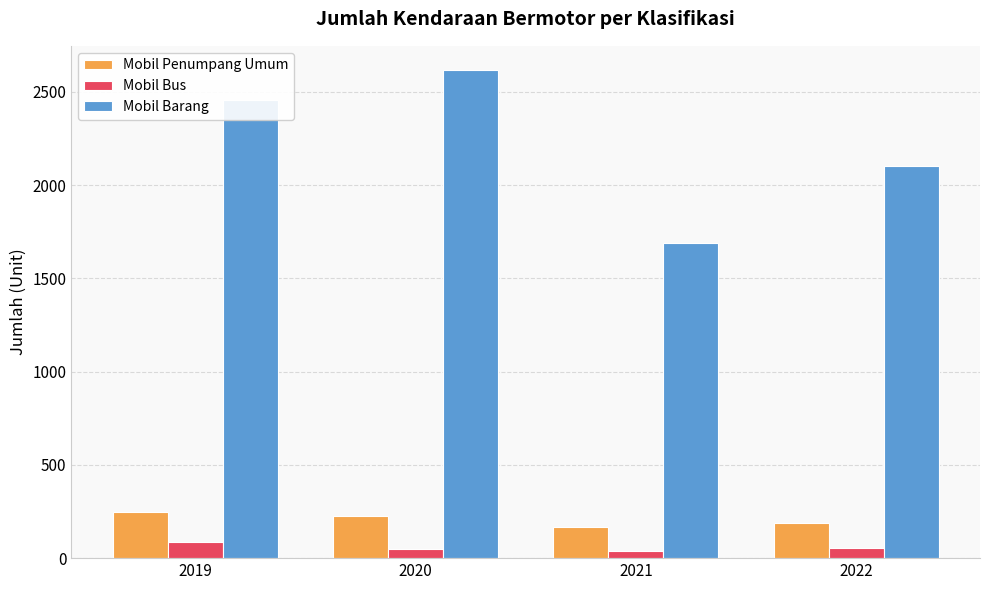

At which label does Mobil Bus first exceed 52?

2019